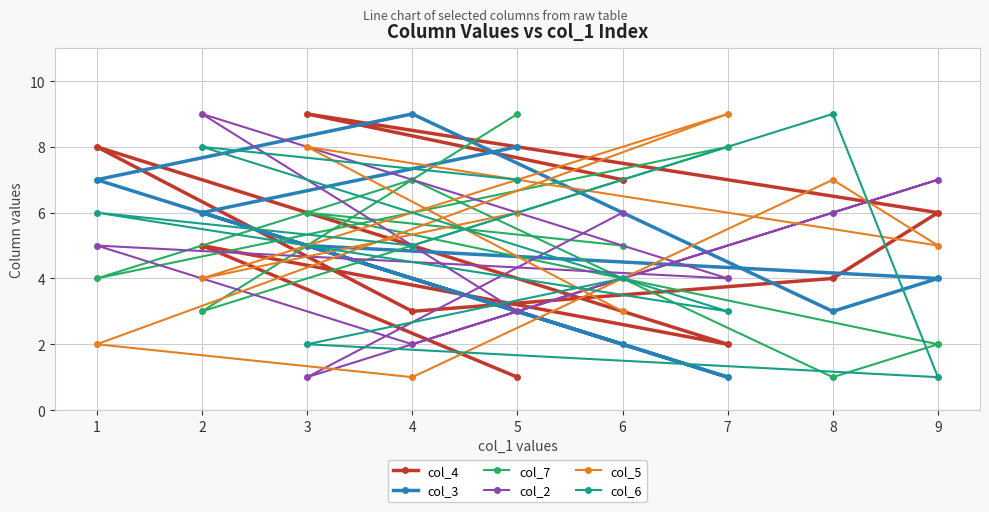

At 1, list the series in order from largest to smallest.

col_4, col_3, col_6, col_2, col_7, col_5